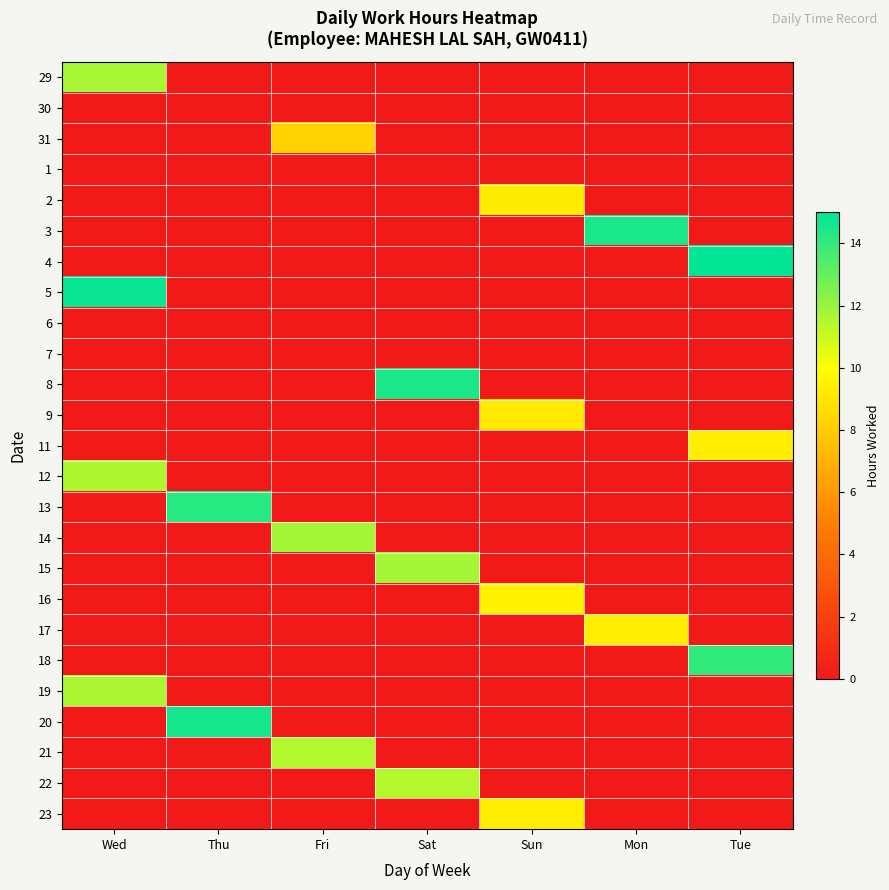

Reading left to right, extract all data points from this chart.

29: Wed=11.7	Thu=0.0	Fri=0.0	Sat=0.0	Sun=0.0	Mon=0.0	Tue=0.0
30: Wed=0.0	Thu=0.0	Fri=0.0	Sat=0.0	Sun=0.0	Mon=0.0	Tue=0.0
31: Wed=0.0	Thu=0.0	Fri=8.3	Sat=0.0	Sun=0.0	Mon=0.0	Tue=0.0
1: Wed=0.0	Thu=0.0	Fri=0.0	Sat=0.0	Sun=0.0	Mon=0.0	Tue=0.0
2: Wed=0.0	Thu=0.0	Fri=0.0	Sat=0.0	Sun=9.3	Mon=0.0	Tue=0.0
3: Wed=0.0	Thu=0.0	Fri=0.0	Sat=0.0	Sun=0.0	Mon=14.5	Tue=0.0
4: Wed=0.0	Thu=0.0	Fri=0.0	Sat=0.0	Sun=0.0	Mon=0.0	Tue=14.9
5: Wed=14.8	Thu=0.0	Fri=0.0	Sat=0.0	Sun=0.0	Mon=0.0	Tue=0.0
6: Wed=0.0	Thu=0.0	Fri=0.0	Sat=0.0	Sun=0.0	Mon=0.0	Tue=0.0
7: Wed=0.0	Thu=0.0	Fri=0.0	Sat=0.0	Sun=0.0	Mon=0.0	Tue=0.0
8: Wed=0.0	Thu=0.0	Fri=0.0	Sat=14.4	Sun=0.0	Mon=0.0	Tue=0.0
9: Wed=0.0	Thu=0.0	Fri=0.0	Sat=0.0	Sun=9.2	Mon=0.0	Tue=0.0
11: Wed=0.0	Thu=0.0	Fri=0.0	Sat=0.0	Sun=0.0	Mon=0.0	Tue=9.3
12: Wed=11.6	Thu=0.0	Fri=0.0	Sat=0.0	Sun=0.0	Mon=0.0	Tue=0.0
13: Wed=0.0	Thu=14.2	Fri=0.0	Sat=0.0	Sun=0.0	Mon=0.0	Tue=0.0
14: Wed=0.0	Thu=0.0	Fri=11.7	Sat=0.0	Sun=0.0	Mon=0.0	Tue=0.0
15: Wed=0.0	Thu=0.0	Fri=0.0	Sat=11.7	Sun=0.0	Mon=0.0	Tue=0.0
16: Wed=0.0	Thu=0.0	Fri=0.0	Sat=0.0	Sun=9.5	Mon=0.0	Tue=0.0
17: Wed=0.0	Thu=0.0	Fri=0.0	Sat=0.0	Sun=0.0	Mon=9.3	Tue=0.0
18: Wed=0.0	Thu=0.0	Fri=0.0	Sat=0.0	Sun=0.0	Mon=0.0	Tue=14.0
19: Wed=11.6	Thu=0.0	Fri=0.0	Sat=0.0	Sun=0.0	Mon=0.0	Tue=0.0
20: Wed=0.0	Thu=14.5	Fri=0.0	Sat=0.0	Sun=0.0	Mon=0.0	Tue=0.0
21: Wed=0.0	Thu=0.0	Fri=11.4	Sat=0.0	Sun=0.0	Mon=0.0	Tue=0.0
22: Wed=0.0	Thu=0.0	Fri=0.0	Sat=11.4	Sun=0.0	Mon=0.0	Tue=0.0
23: Wed=0.0	Thu=0.0	Fri=0.0	Sat=0.0	Sun=9.4	Mon=0.0	Tue=0.0